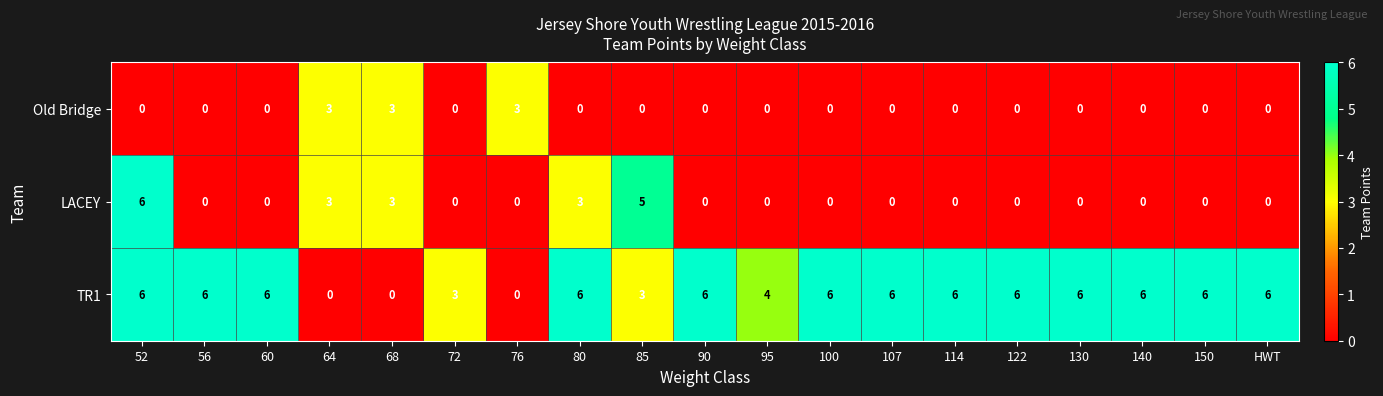

Between 60 and 95, which series saw the biggest shift?

TR1